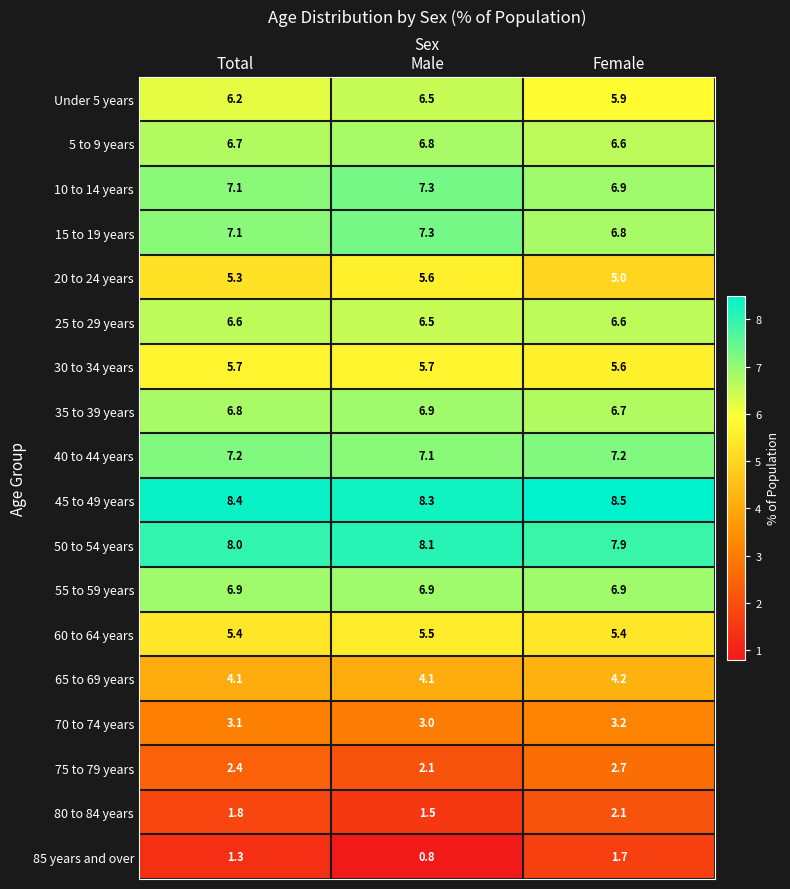

True or false: 75 to 79 years has a value of 0.5 at Male.

False